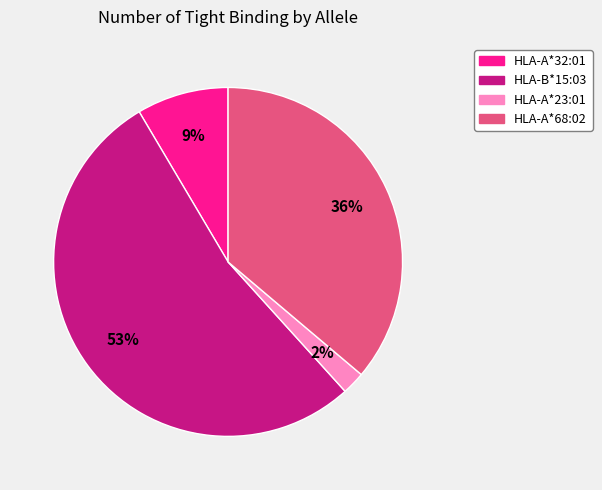

To the nearest percent, what is the average slice percentage?

25%